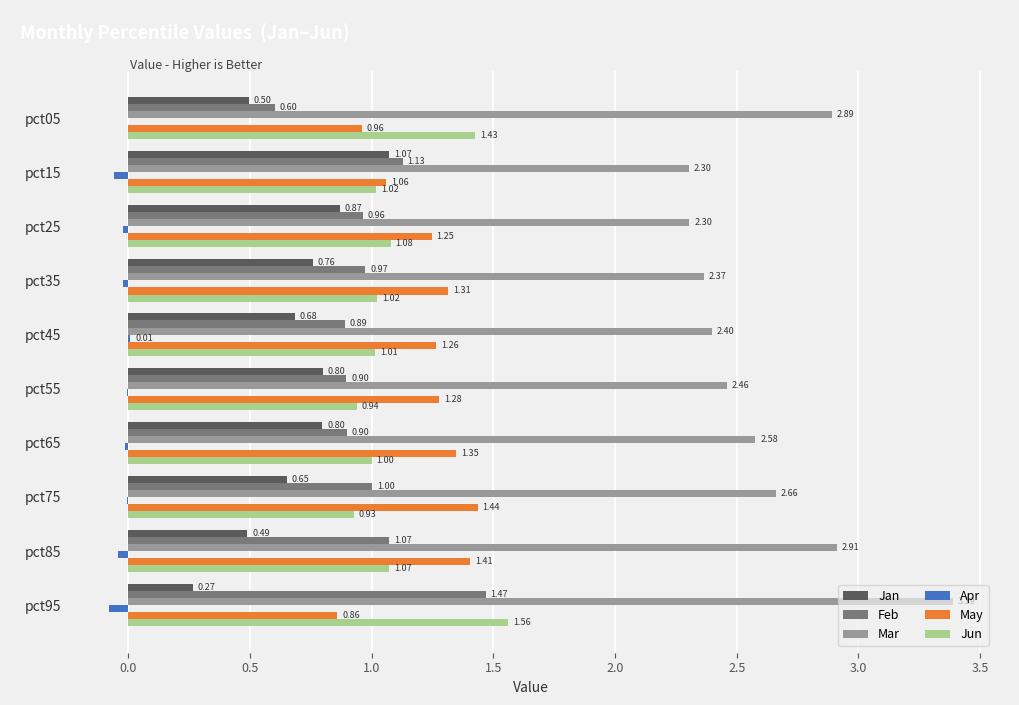

Count the number of categories in the chart.

10